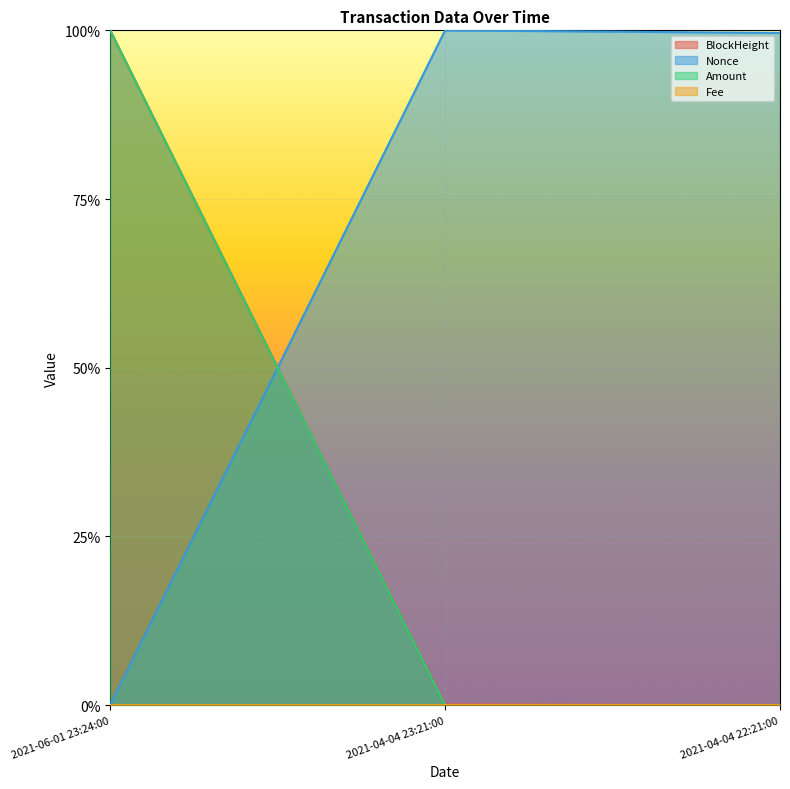

Where is BlockHeight nearest to the value 0?

2021-04-04 22:21:00